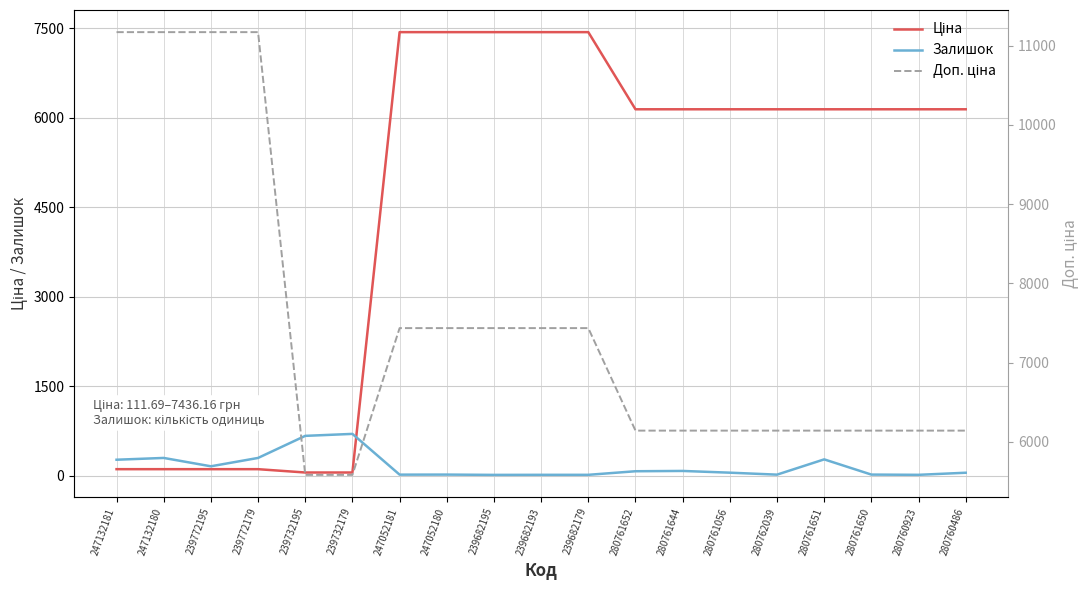

Which series has the largest range (max minus min)?

Ціна